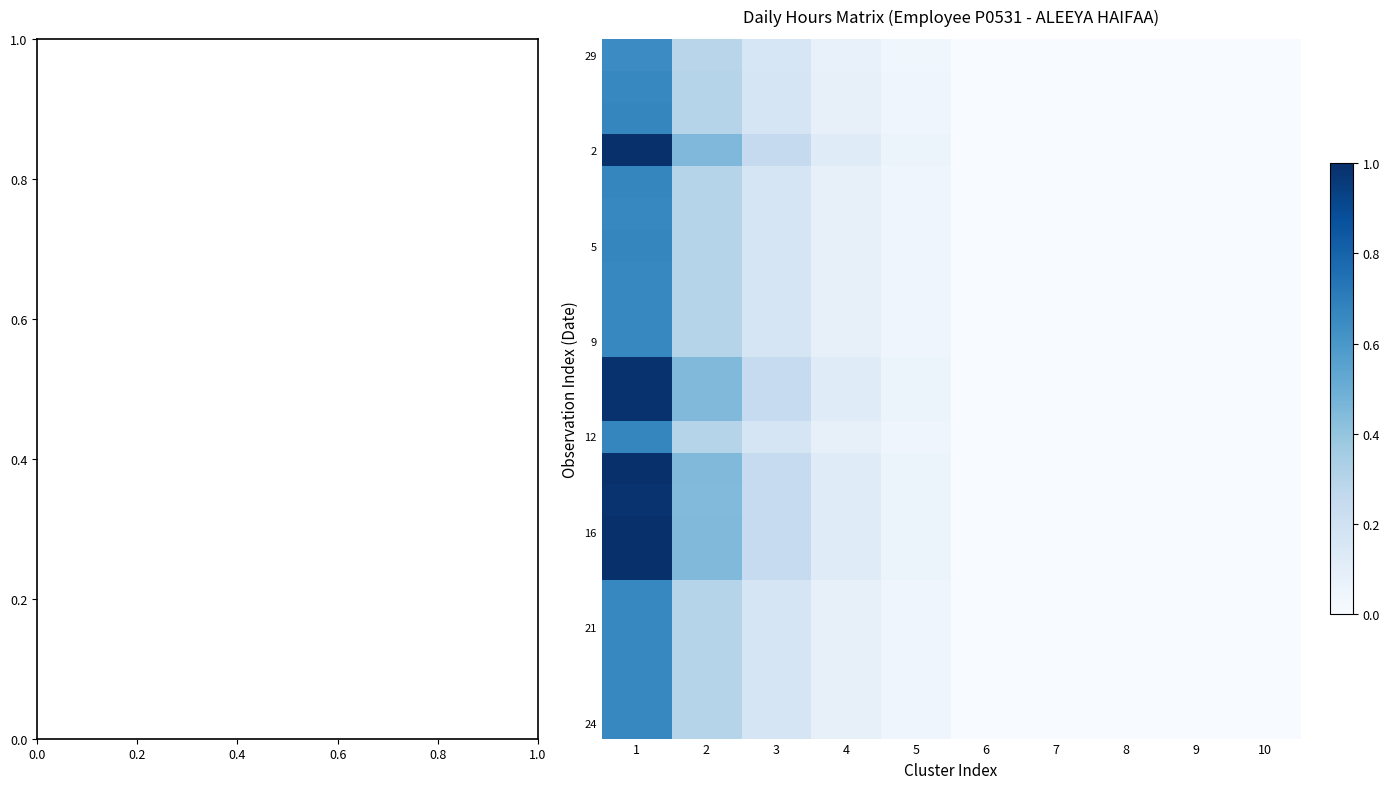

What is the maximum value shown in the chart?

1.0